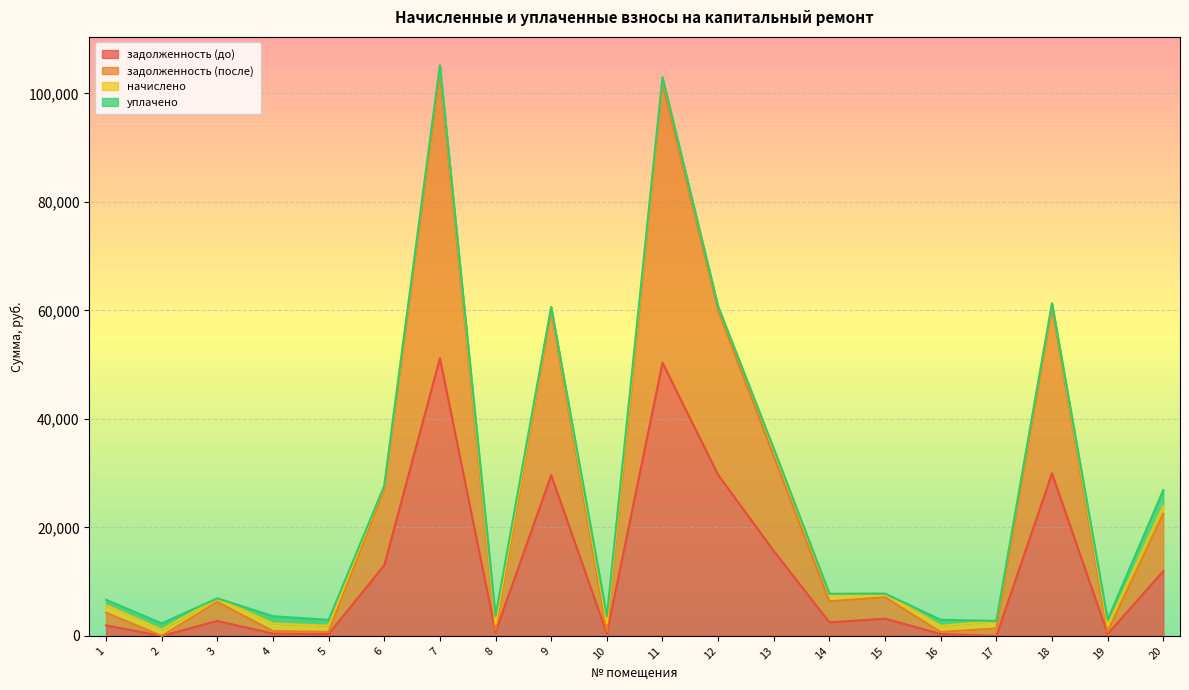

True or false: задолженность (после) and задолженность (до) cross at least once.

False